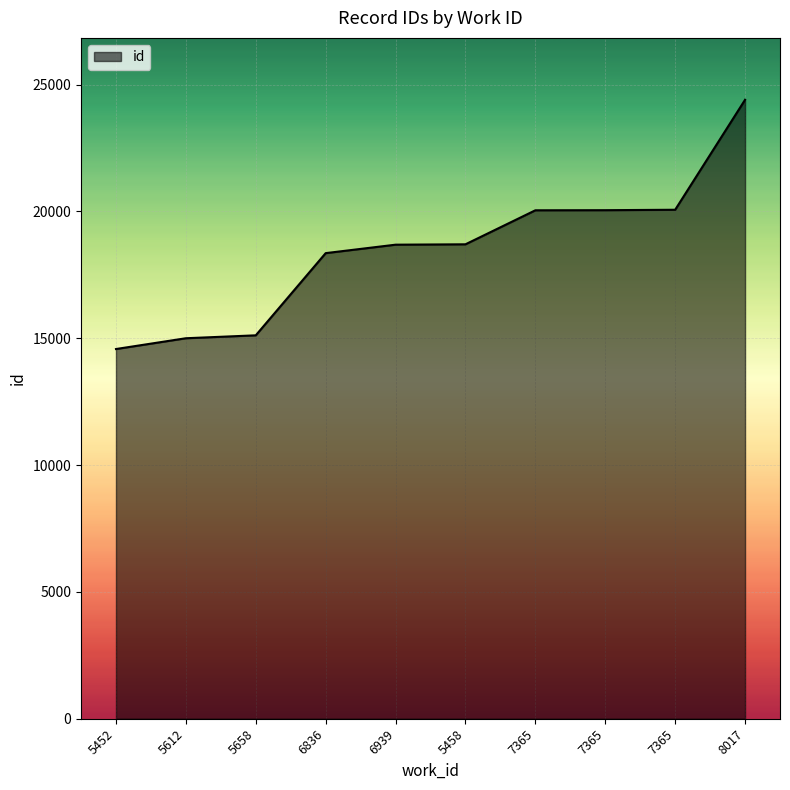

Does the chart display data point markers on the line(s)?

No